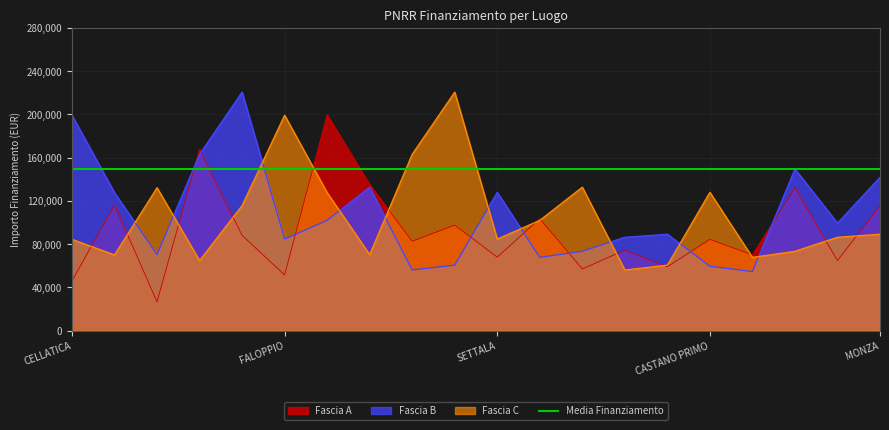

Read the Fascia C value at SETTALA.

84744.5